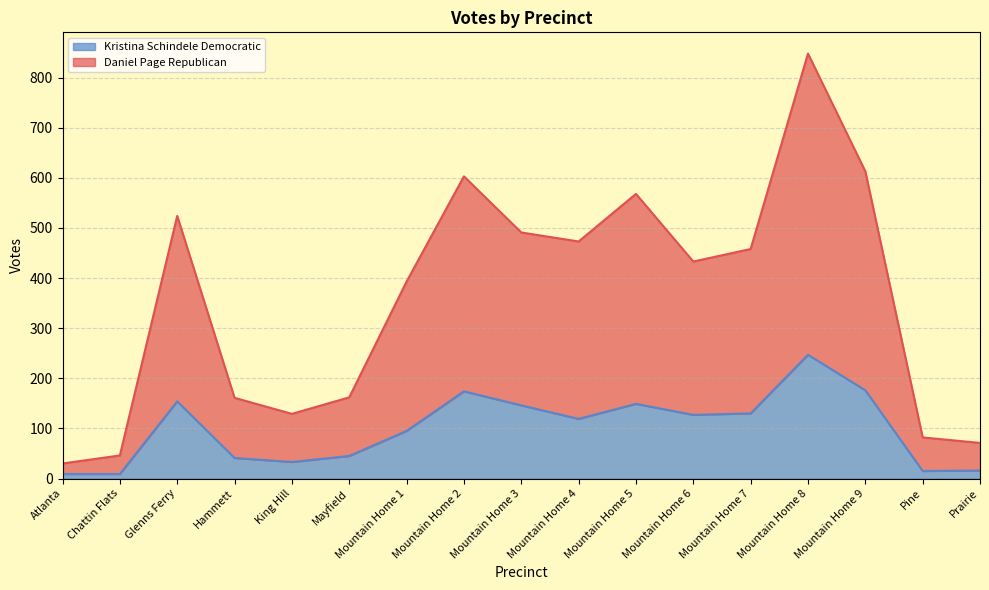

What are all the series names shown in the legend?

Kristina Schindele Democratic, Daniel Page Republican